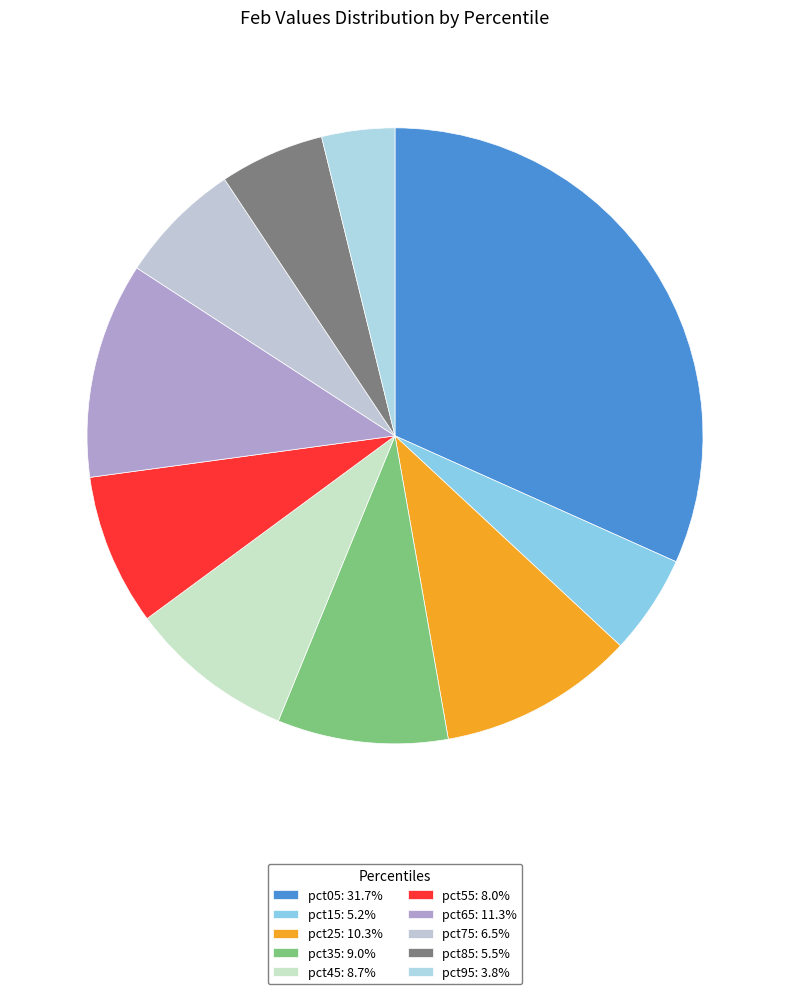

To the nearest percent, what is the difference between the pct55 and pct35 slice percentages?

1%